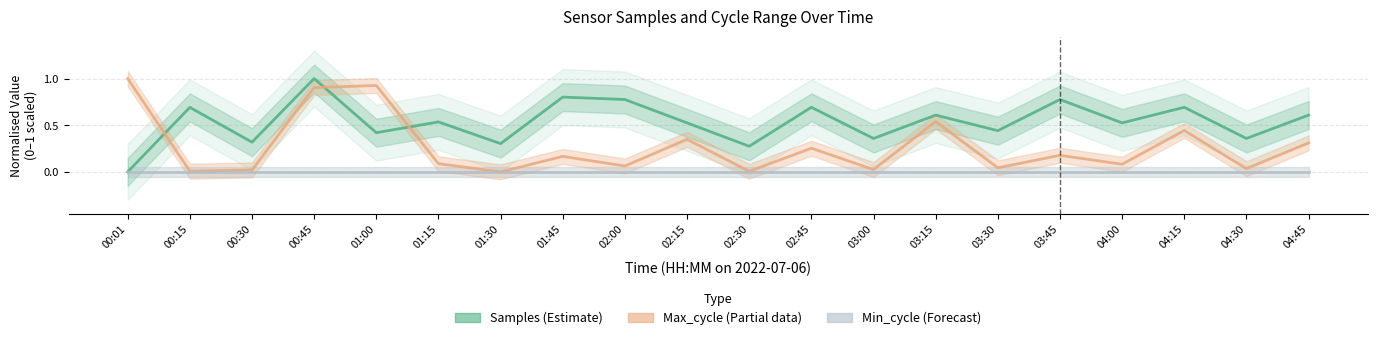

In Max_cycle (Partial), how many points are lower than both neighbors (excluding endpoints)?

8